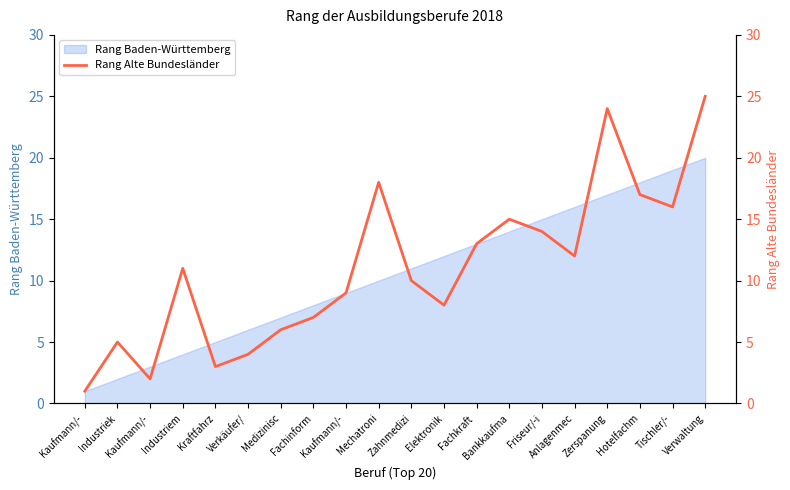

What is the ratio of the value at Kaufmann/- to the value at Fachinform?

0.1